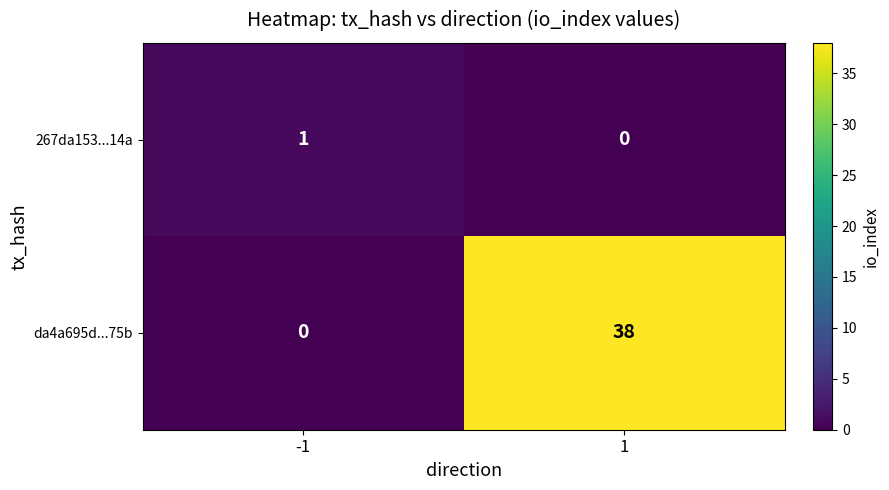

Reading left to right, what are all the values shown in this chart?

267da153...14a: -1=1	1=0
da4a695d...75b: -1=0	1=38